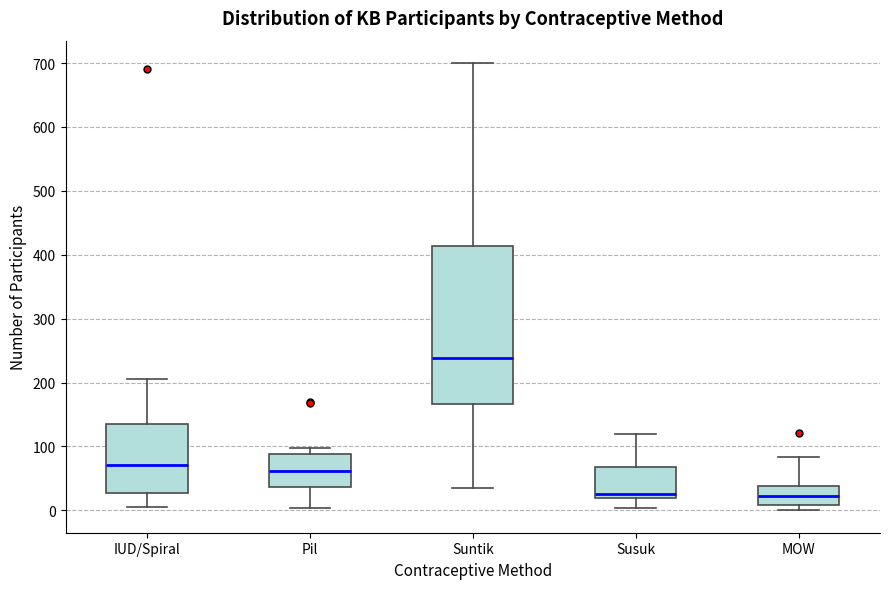

Where does the lower whisker of the box for Susuk end on the y-axis? The values are not printed on the chart, so give them approximately, as read against the axis.

0